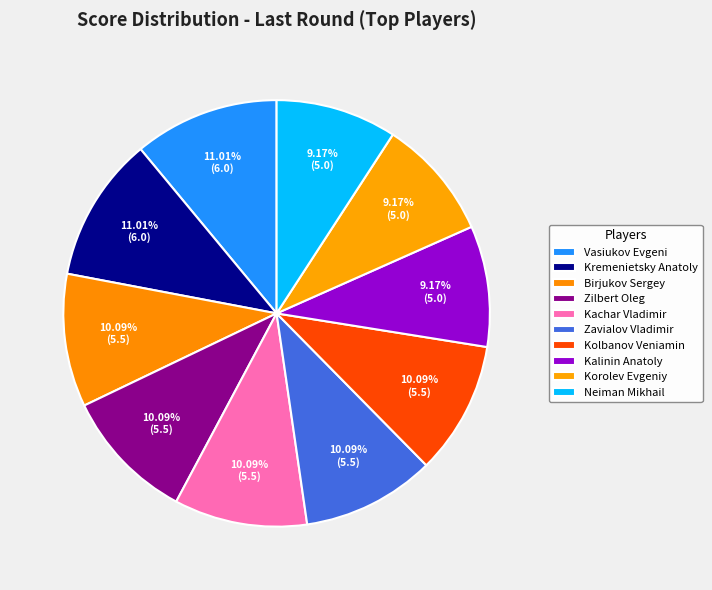

What is the largest slice in the pie chart?

Vasiukov Evgeni